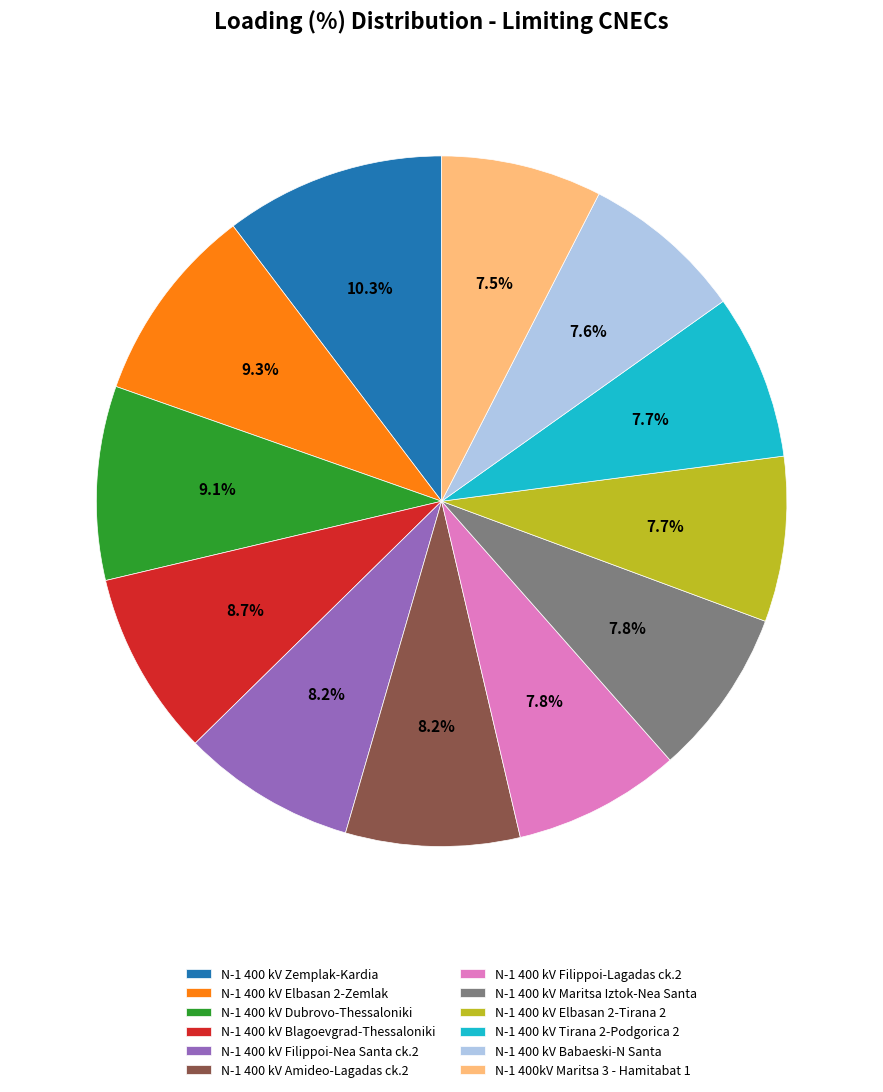

Does N-1 400 kV Elbasan 2-Tirana 2 account for over 50% of the chart?

No